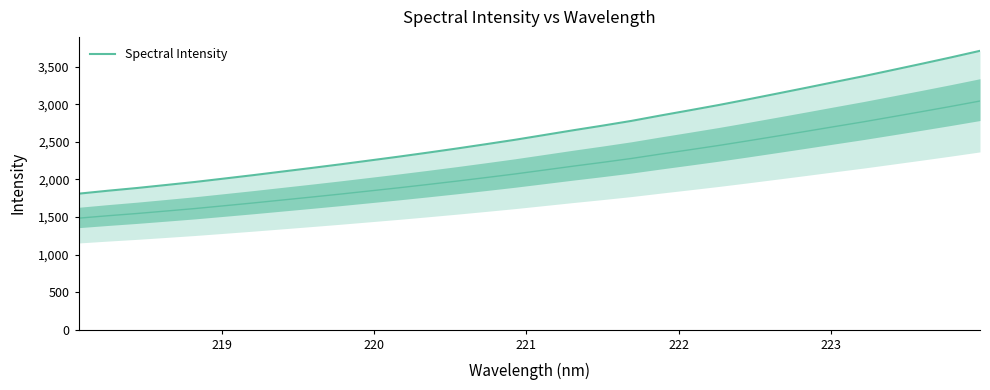

How many series are shown in this chart?

1